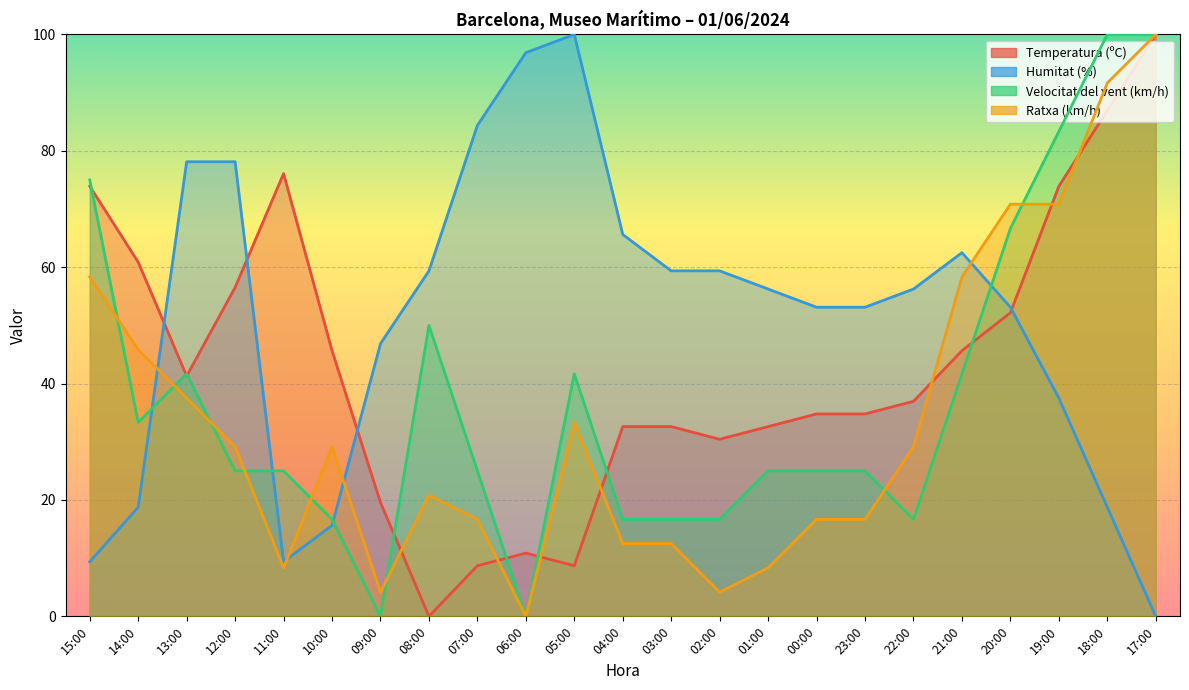

Which series has the widest spread of values?

Temperatura (ºC)